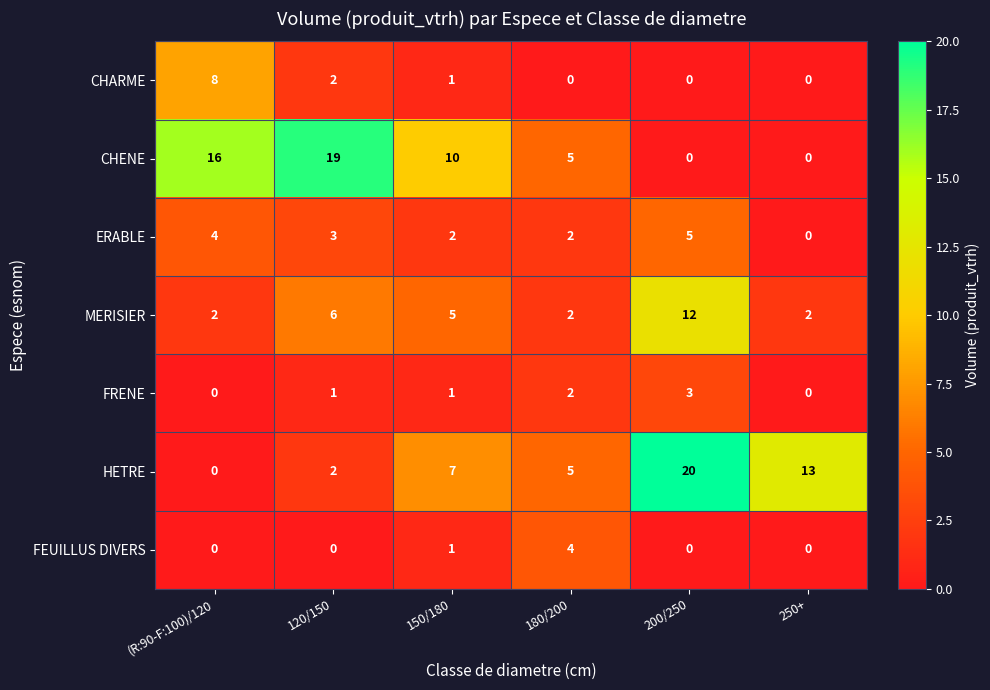

Which series has the largest total across all categories?

CHENE